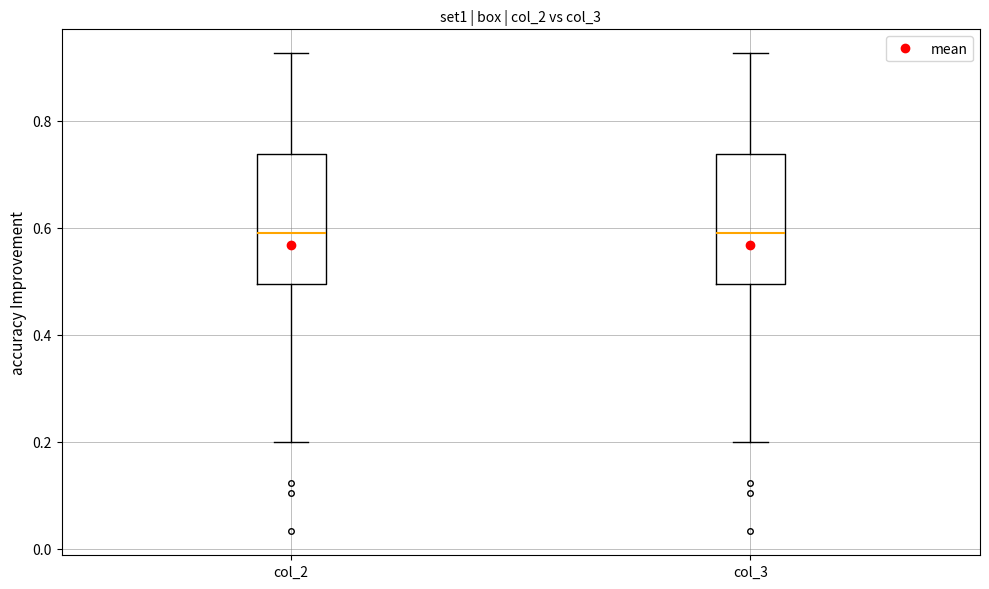

Reading left to right, read every box against the y-axis: the position of its median line, the range the box covers, and the ends of its whiskers. The values are not printed on the chart, so give them approximately, as read against the axis.

col_2: median 0.58, box 0.50 to 0.74, whiskers 0.20 to 0.92
col_3: median 0.58, box 0.50 to 0.74, whiskers 0.20 to 0.92